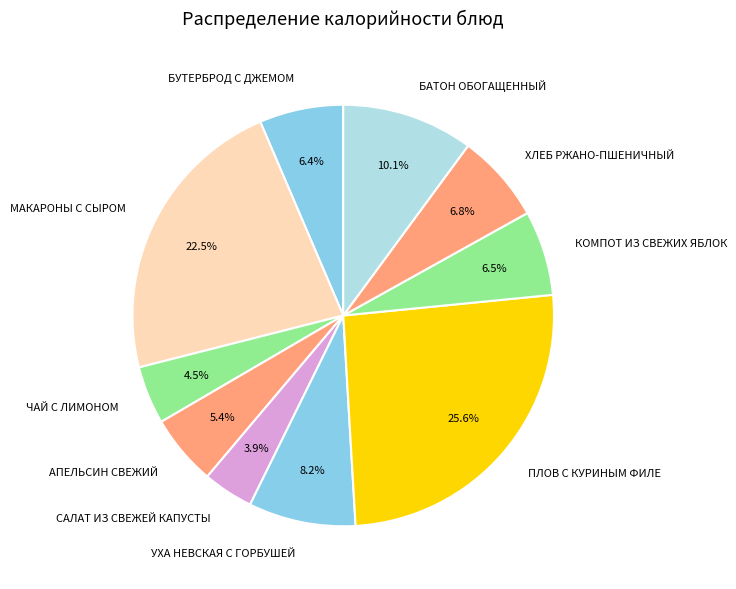

Does КОМПОТ ИЗ СВЕЖИХ ЯБЛОК account for over 50% of the chart?

No